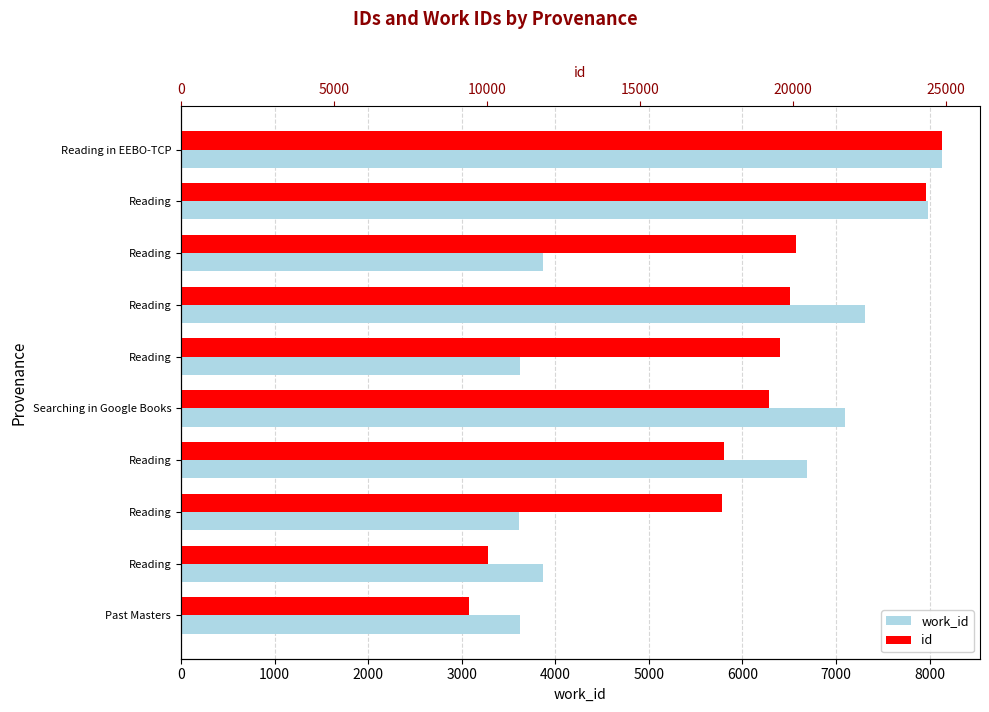

What is the smallest value displayed?

3617